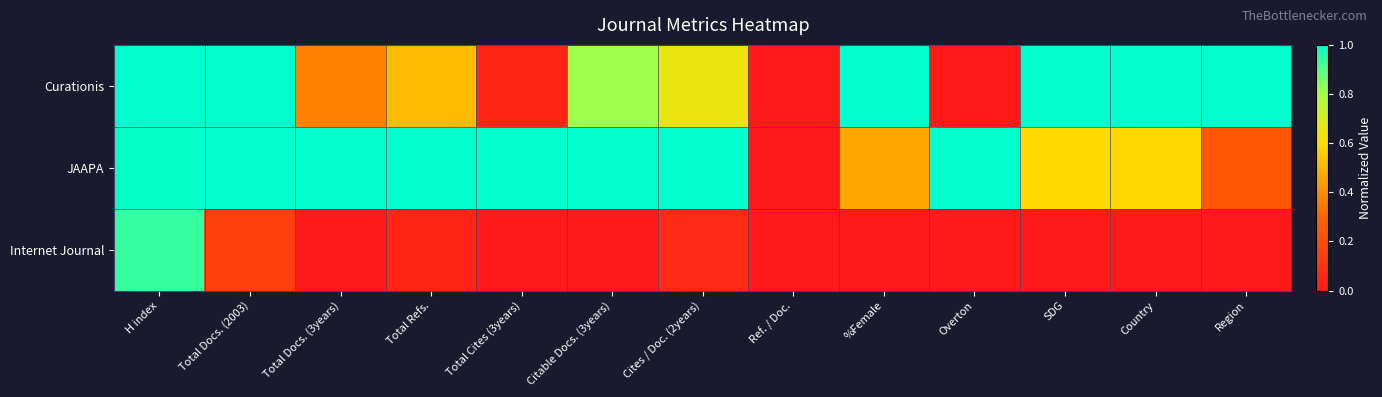

Rank the series by their maximum value, from highest to lowest.

Curationis, JAAPA, Internet Journal